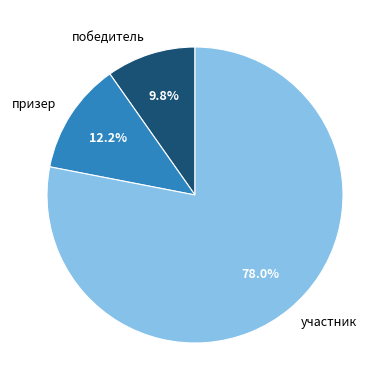

Which category has the biggest portion of the pie?

участник